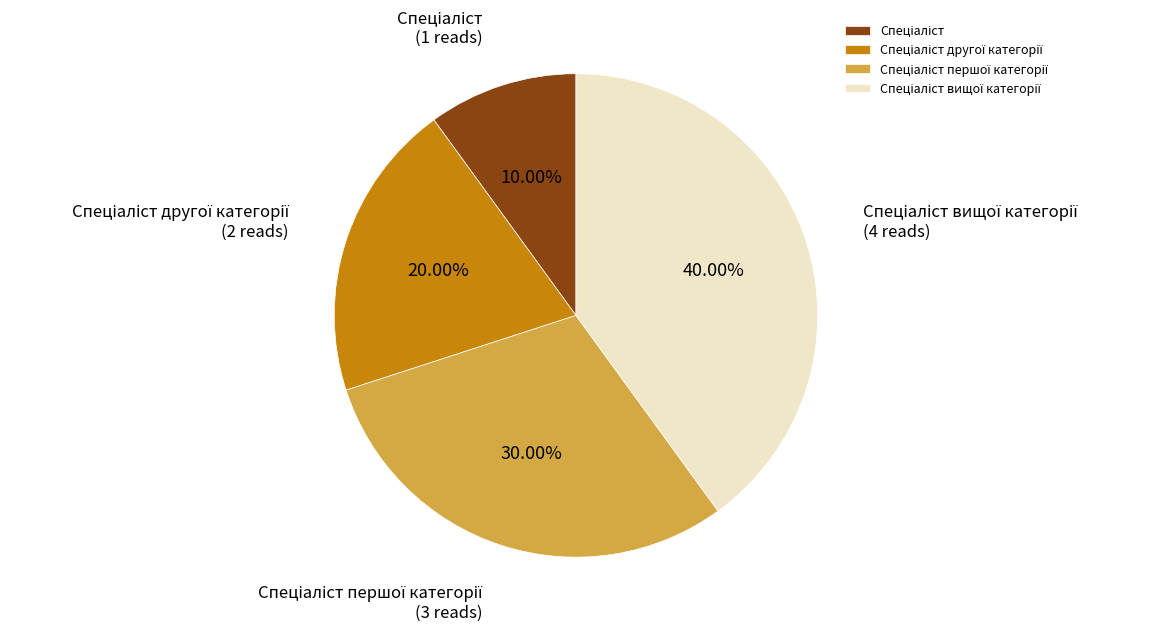

Is there any slice that represents more than half of the pie?

No